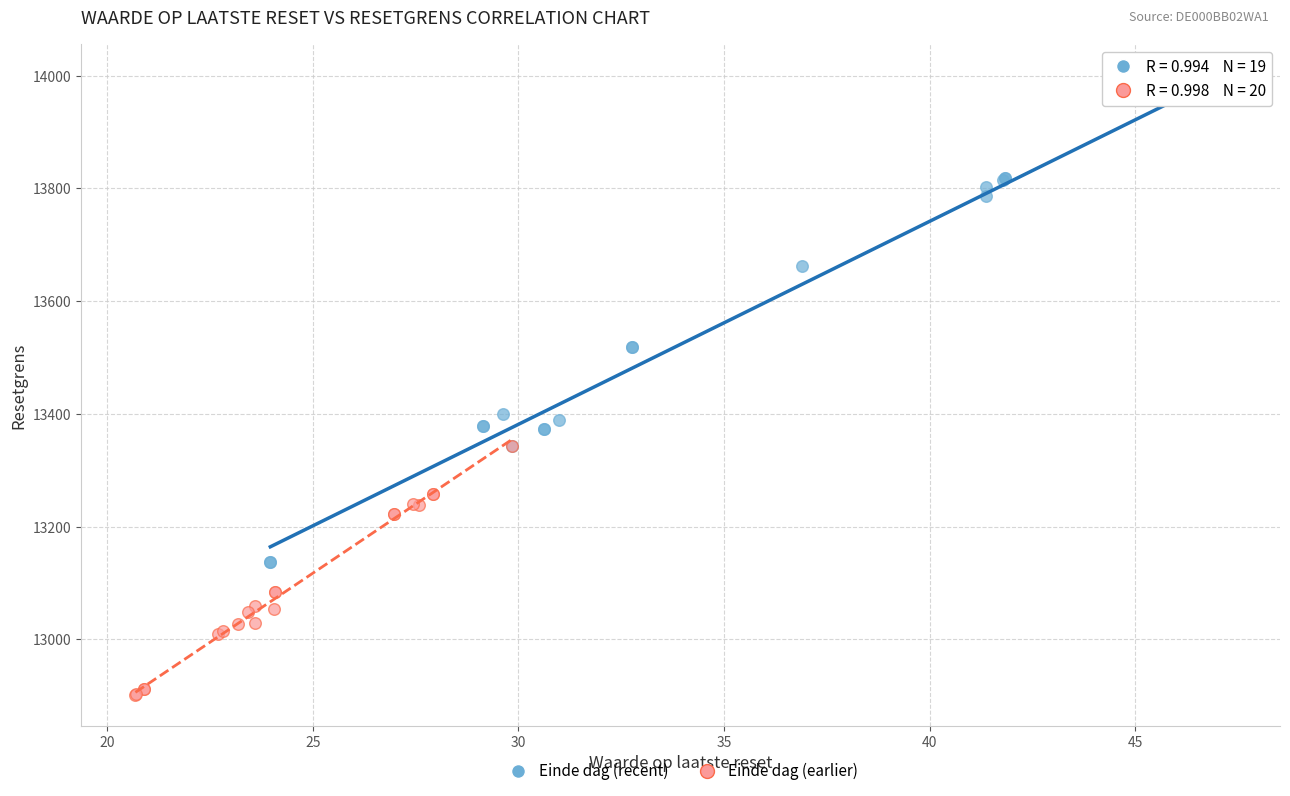

Which series has the widest spread of Y values?

Einde dag (recent)